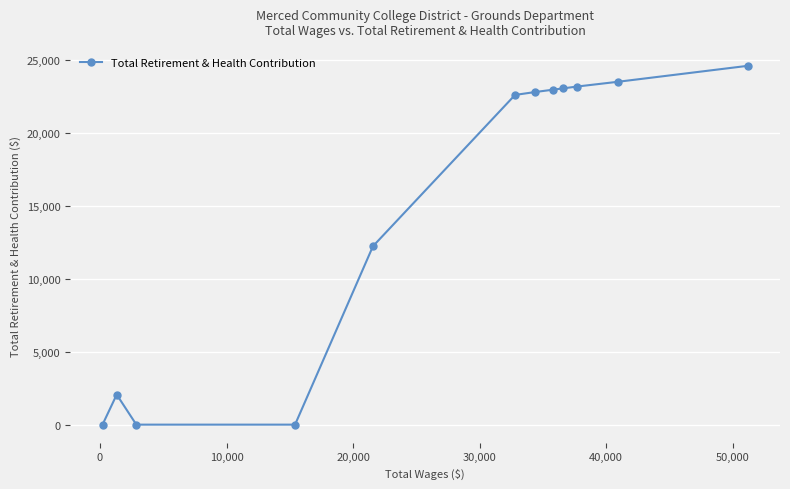

What is the maximum value shown in the chart?

24626